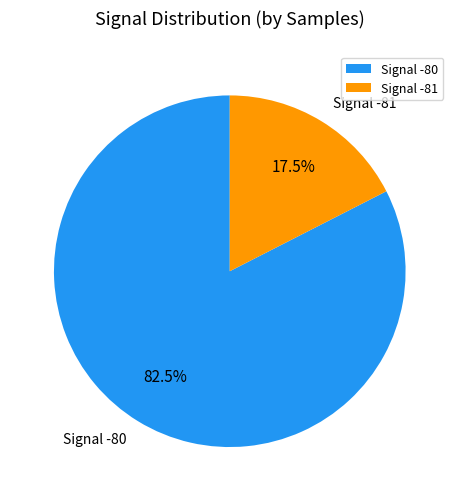

Which has a higher value, Signal -80 or Signal -81?

Signal -80